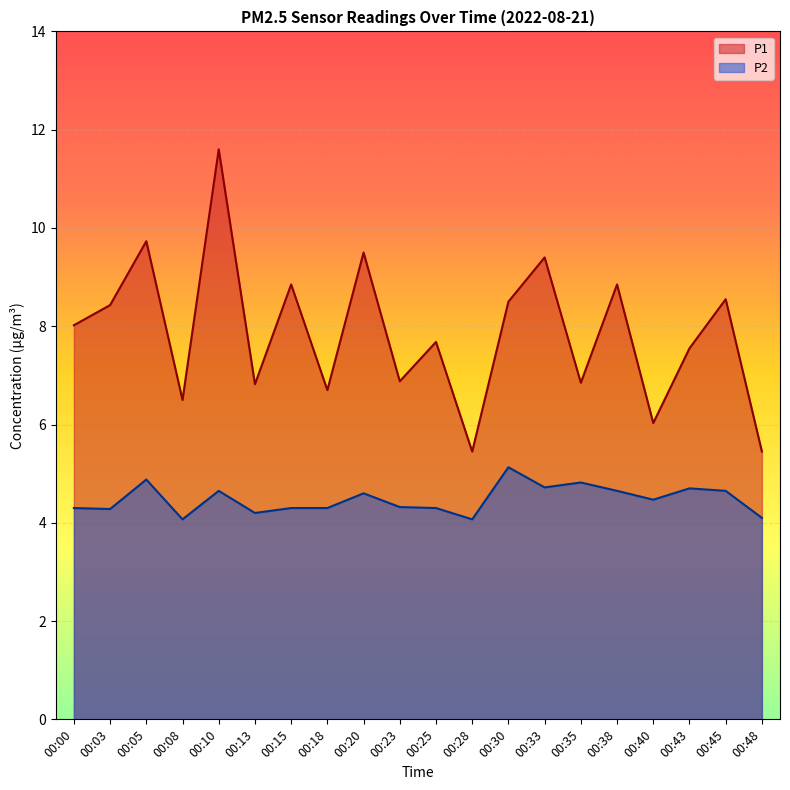

How many data points does each series have?

20